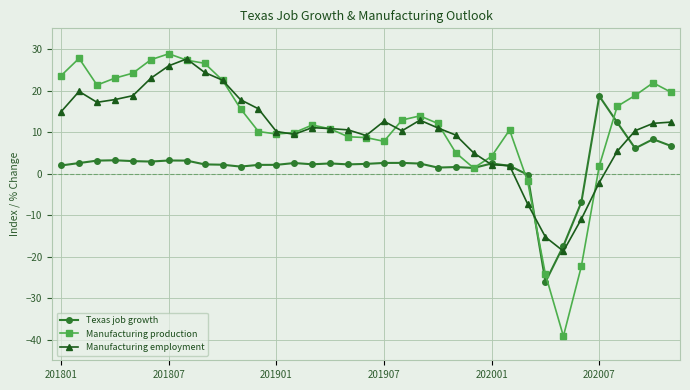

True or false: Manufacturing employment and Texas job growth cross at least once.

True